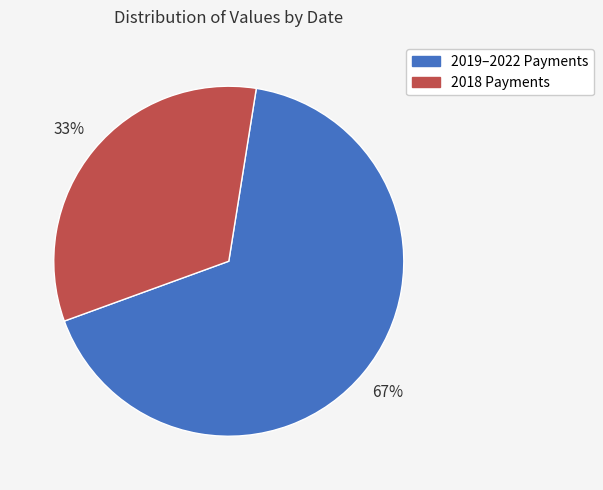

Is there any slice that represents more than half of the pie?

Yes